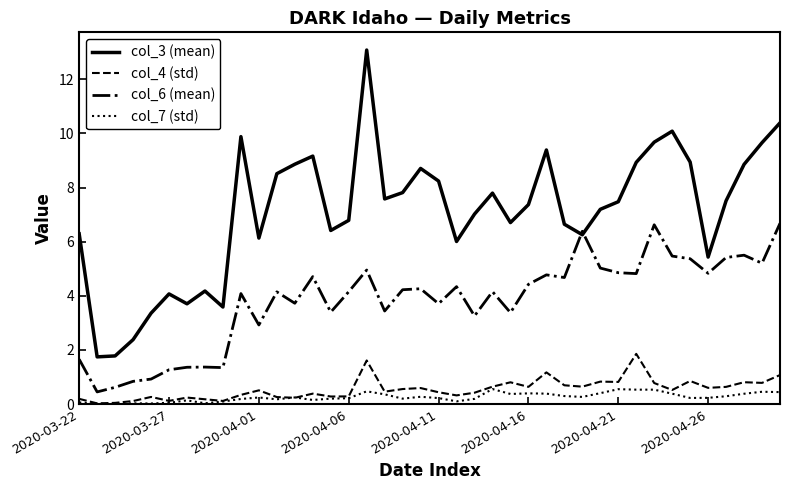

What is the greatest value displayed?

13.1